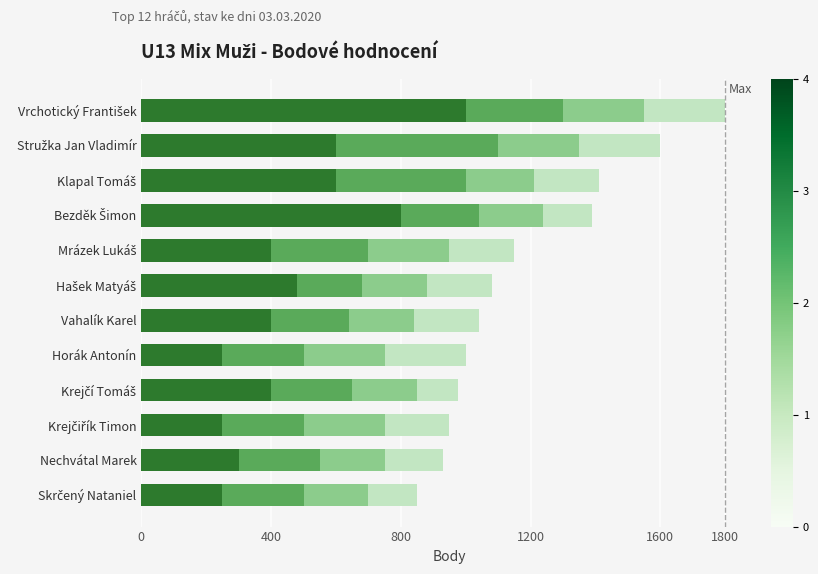

What is the total value across all series at Vahalík Karel?

1040